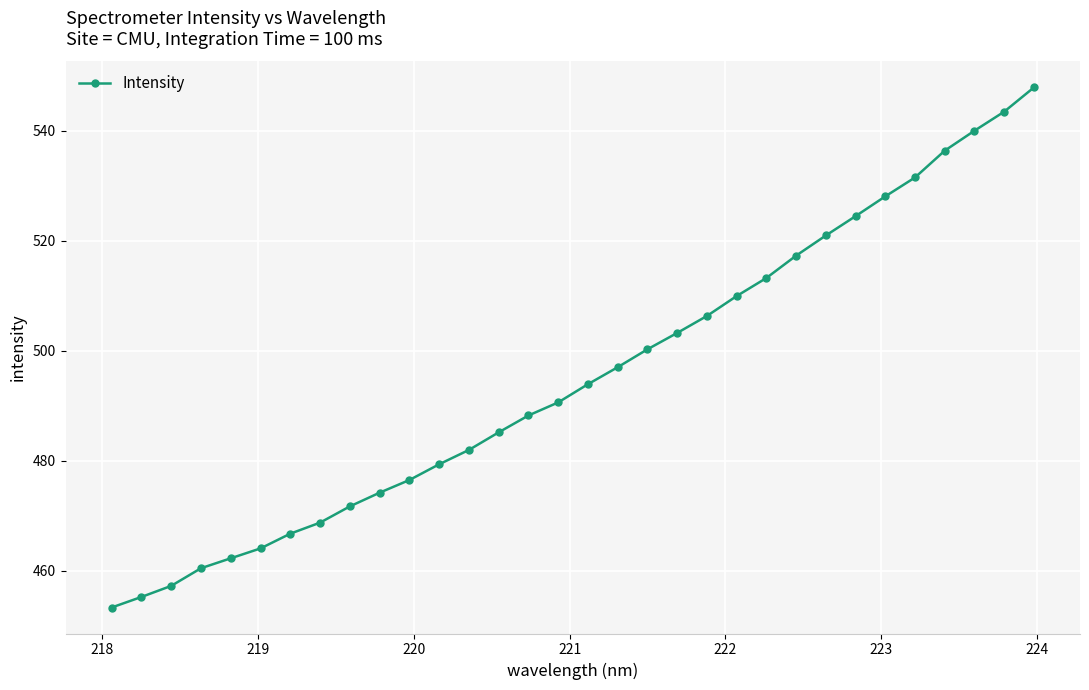

What is the average value?

495.3